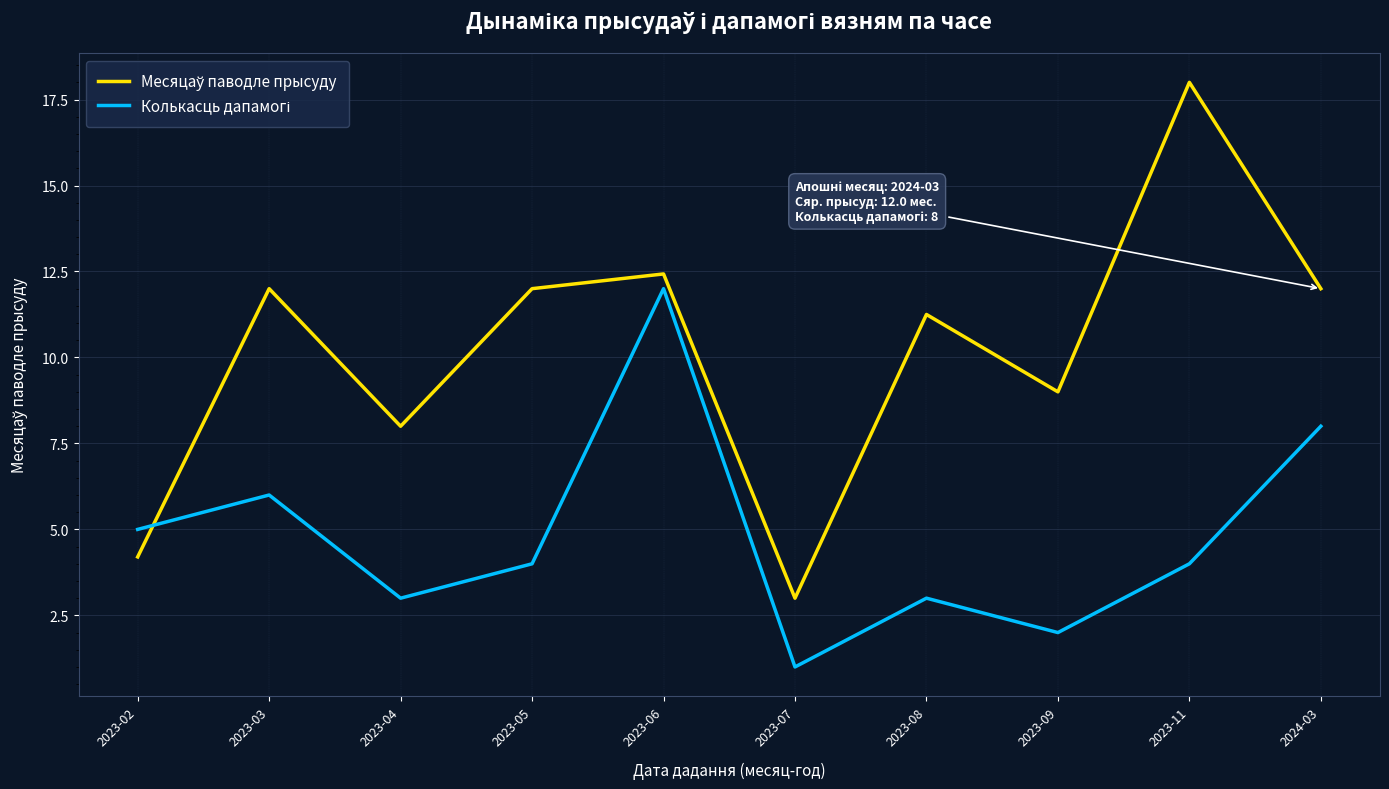

What is the maximum value shown in the chart?

18.0